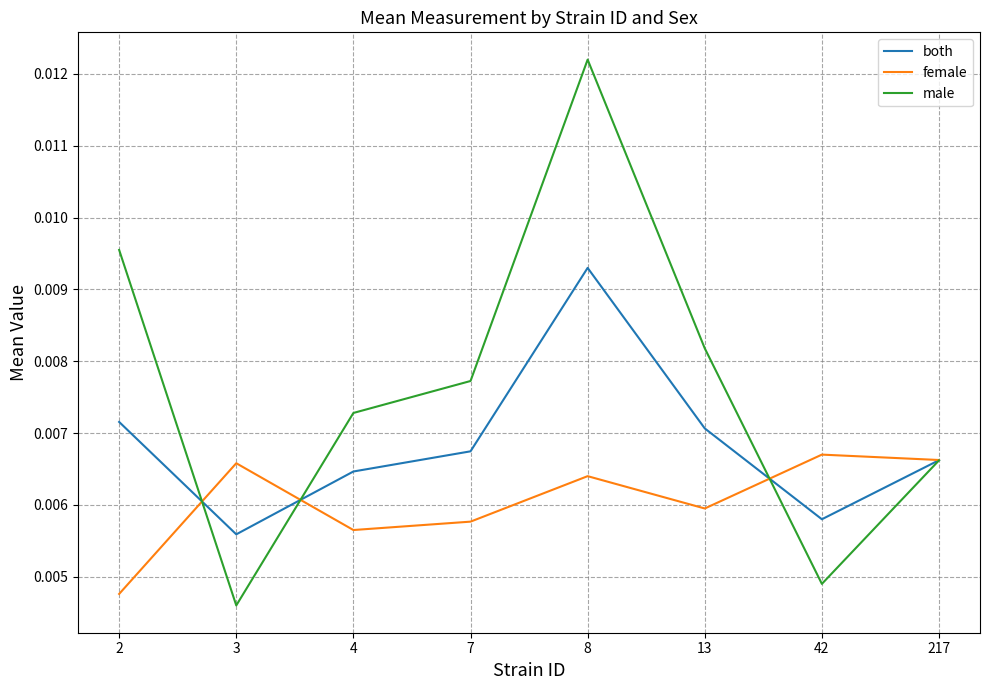

Is the value of female at 2 greater than the value of both at 8?

No